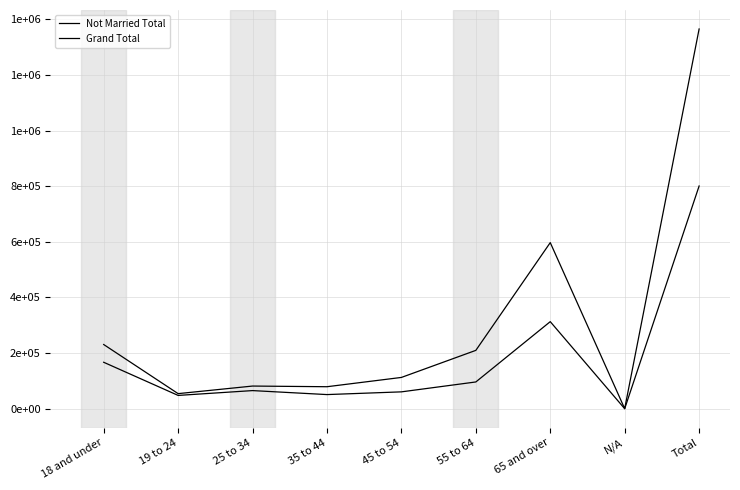

Does the chart have visible grid lines?

Yes